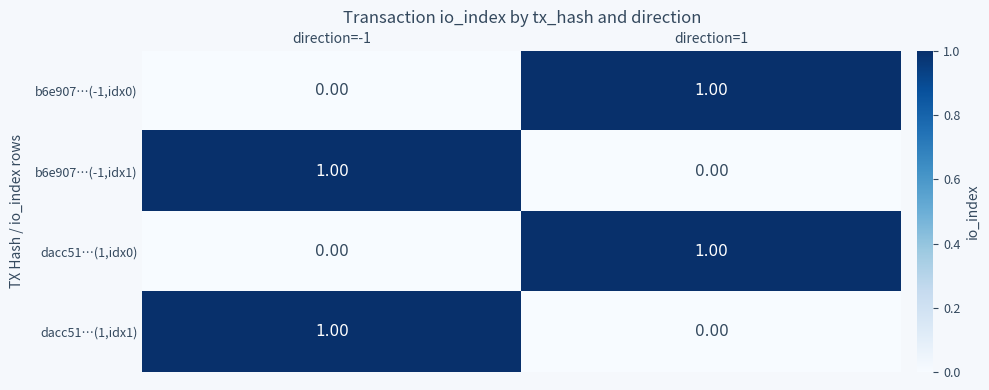

List the labels in order of b6e907…(-1,idx1) value, smallest first.

direction=1, direction=-1